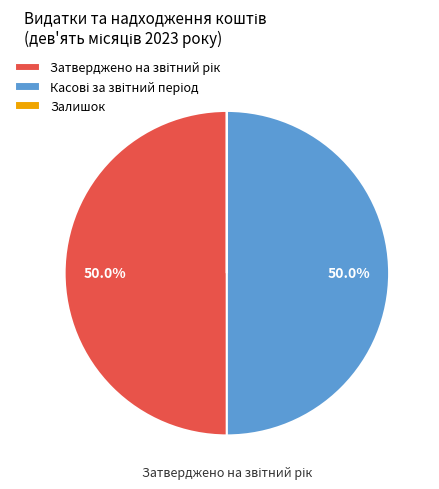

Does Залишок account for over 50% of the chart?

No